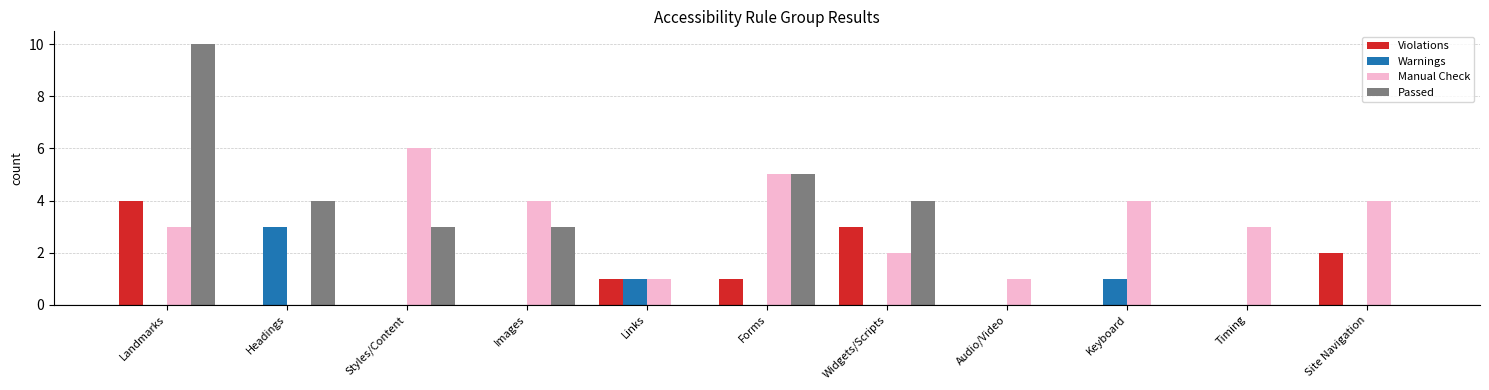

What is the greatest value displayed?

10